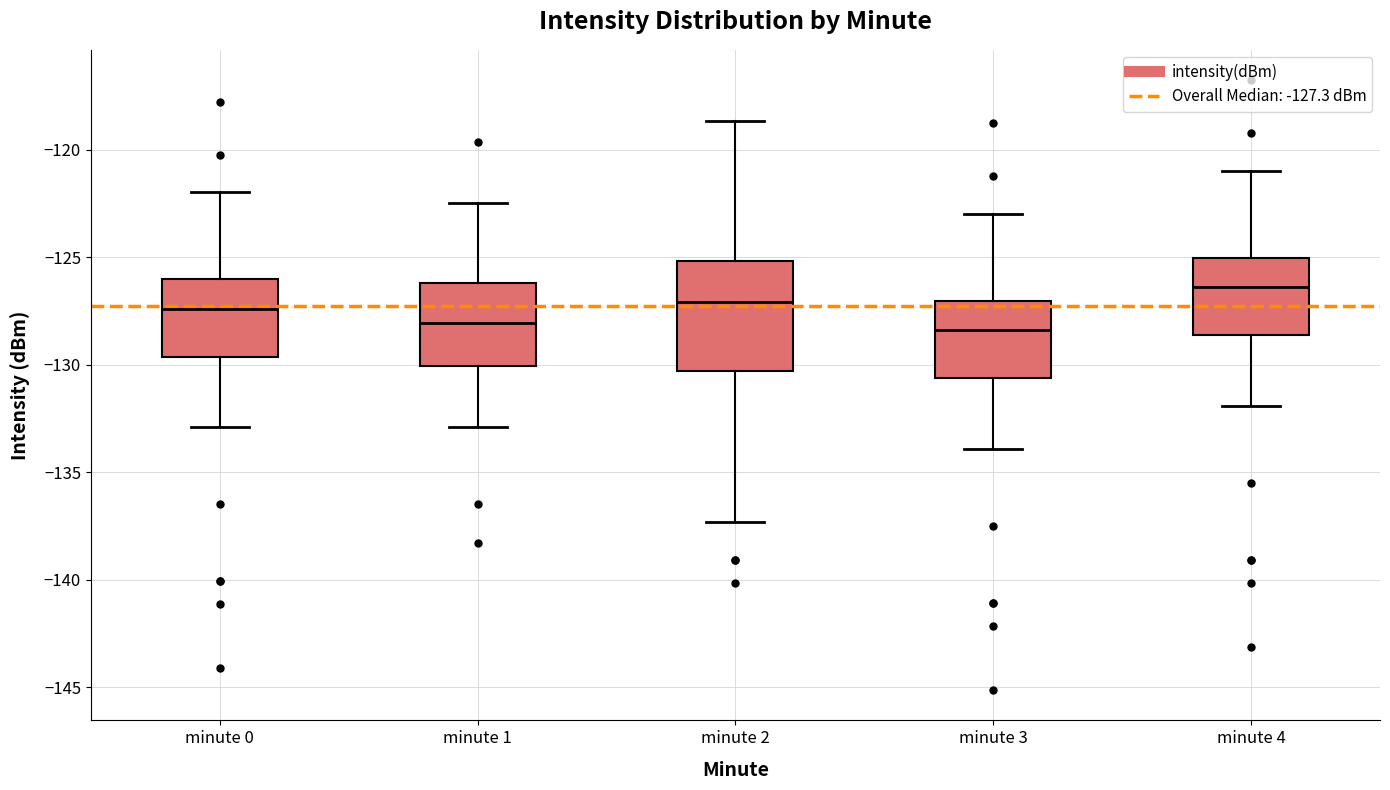

Reading left to right, read every box against the y-axis: the position of its median line, the range the box covers, and the ends of its whiskers. The values are not printed on the chart, so give them approximately, as read against the axis.

minute 0: median -127.5, box -129.5 to -126.0, whiskers -133.0 to -122.0
minute 1: median -128.0, box -130.0 to -126.0, whiskers -133.0 to -122.5
minute 2: median -127.0, box -130.5 to -125.0, whiskers -137.5 to -118.5
minute 3: median -128.5, box -130.5 to -127.0, whiskers -134.0 to -123.0
minute 4: median -126.5, box -128.5 to -125.0, whiskers -132.0 to -121.0